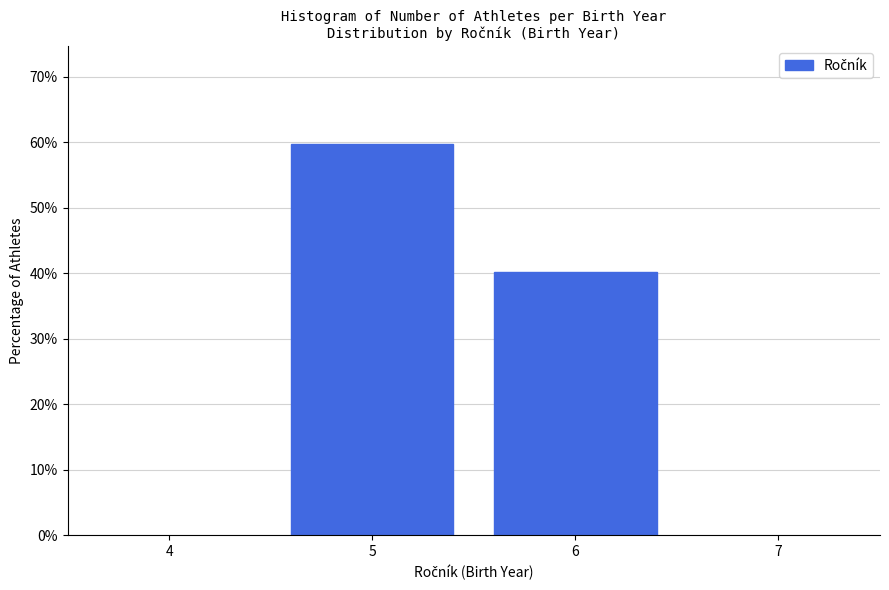

Reading left to right, what are all the values shown in this chart?

5=59.8	6=40.2